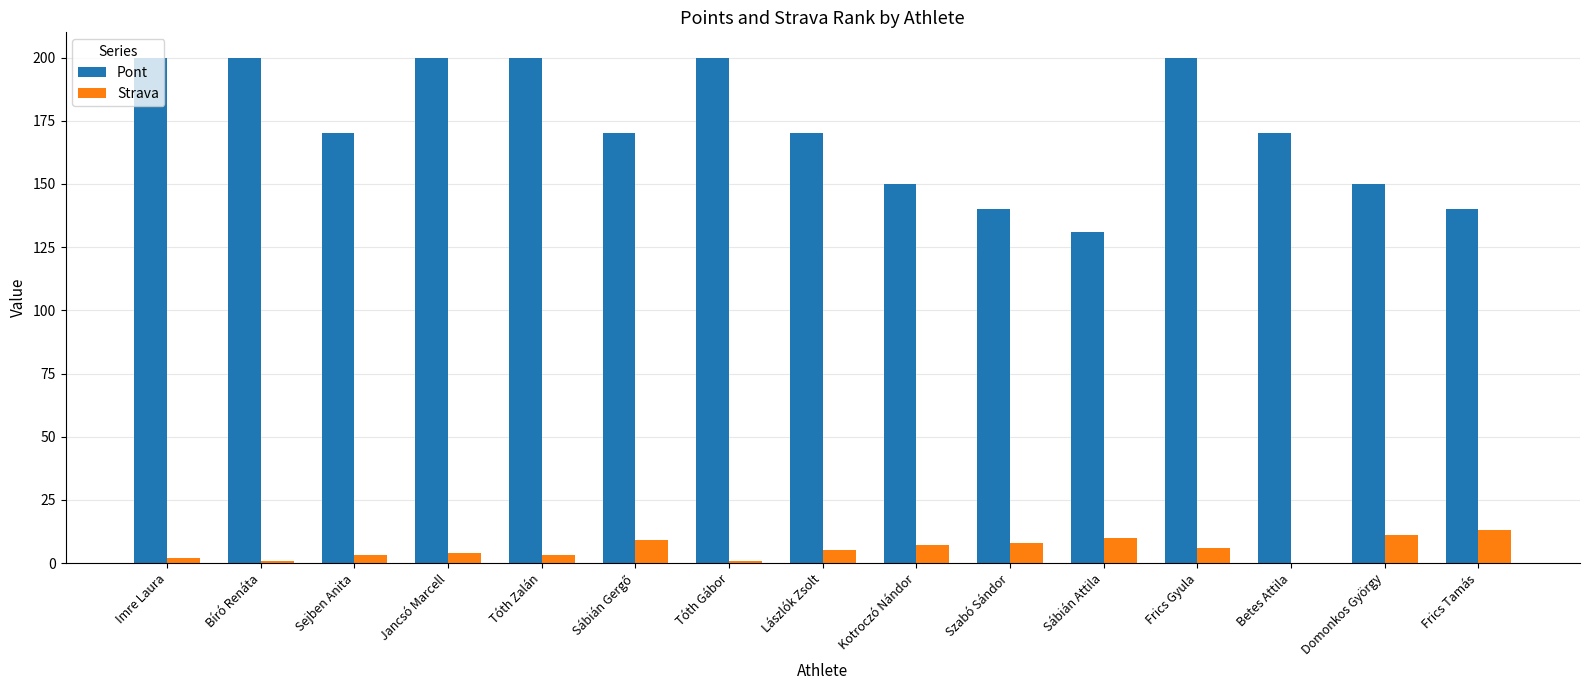

What is the sum of the Pont values at Frics Gyula and Lászlók Zsolt?

370